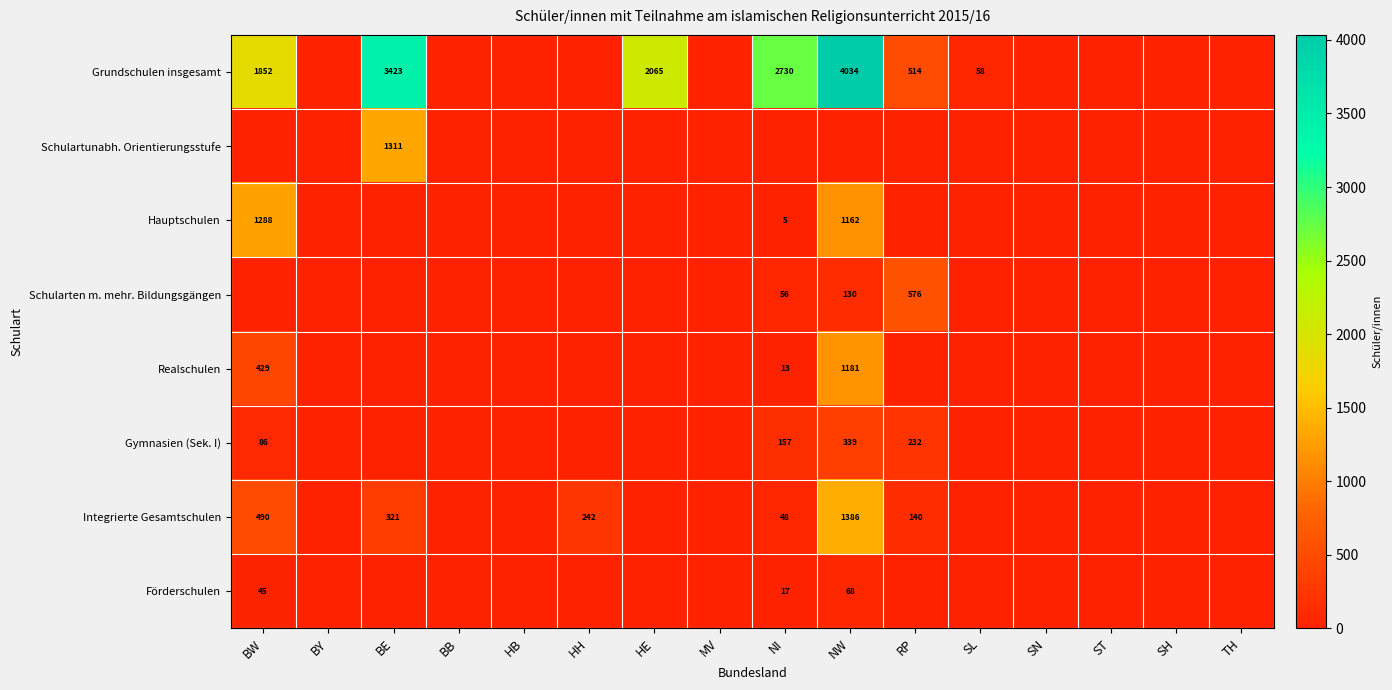

How many distinct data groups are displayed?

8